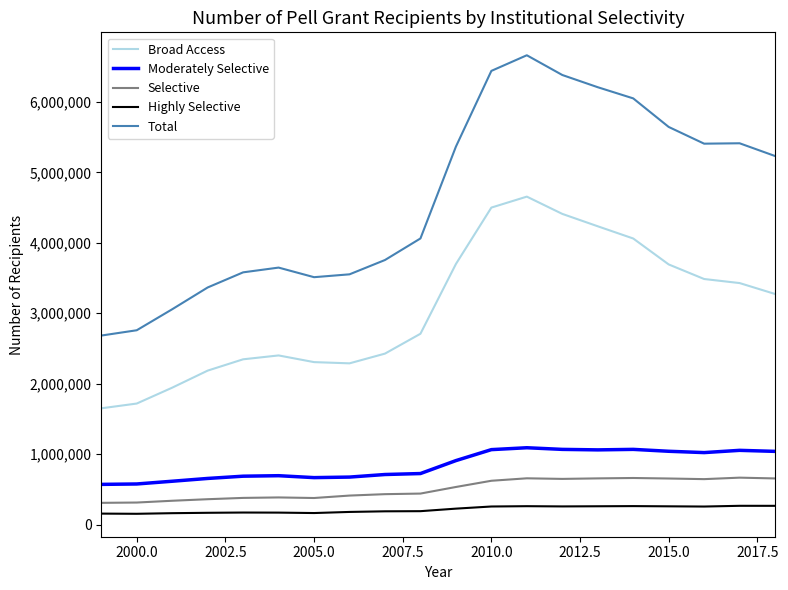

Which series has the largest total across all categories?

Total